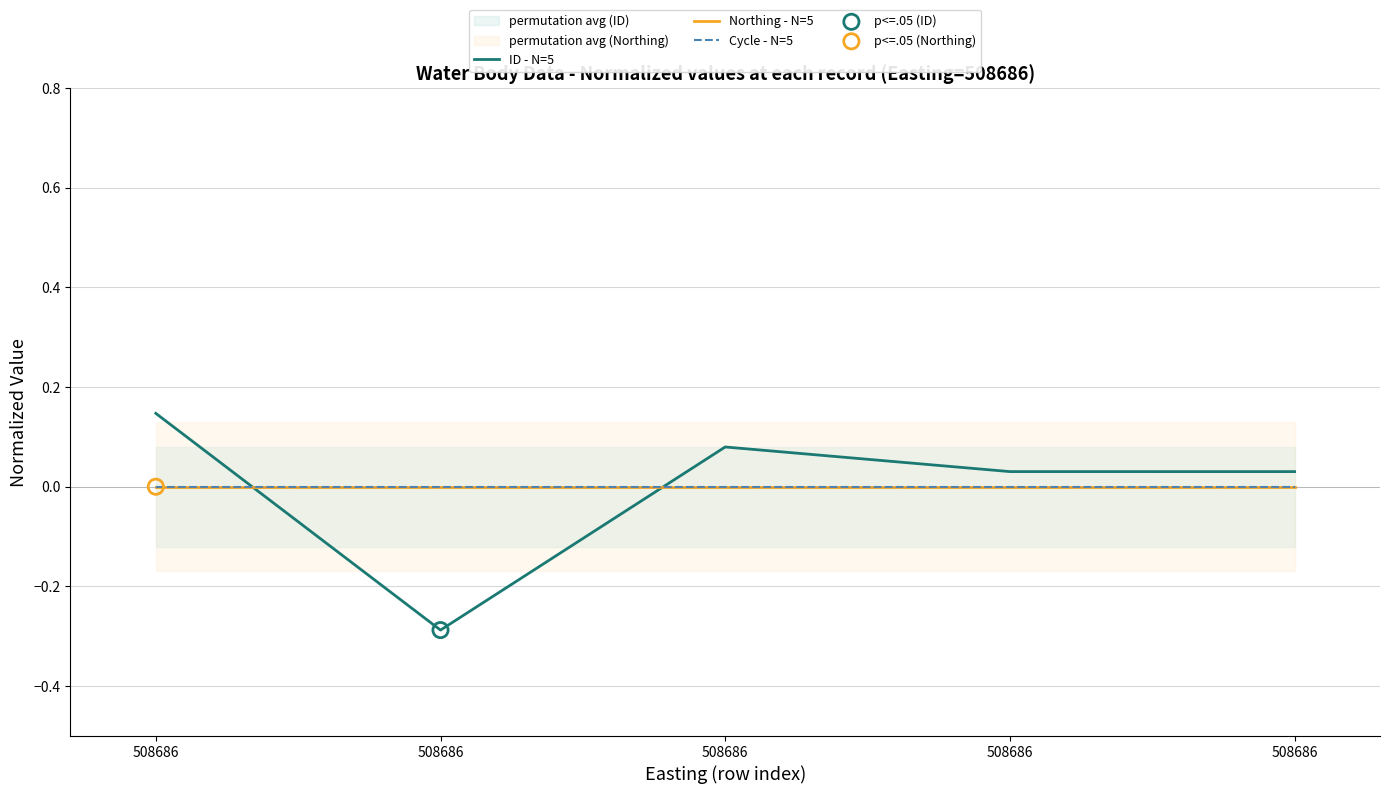

What are all the series names shown in the legend?

ID - N=5, Northing - N=5, Cycle - N=5